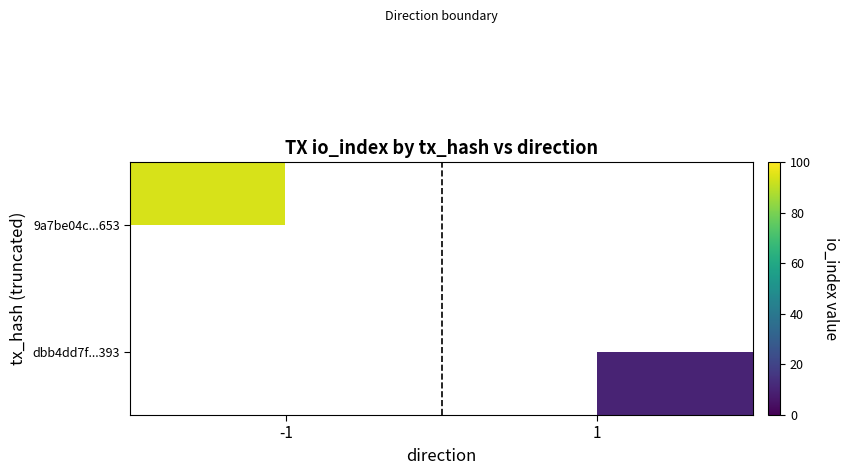

What is the greatest value displayed?

94.0